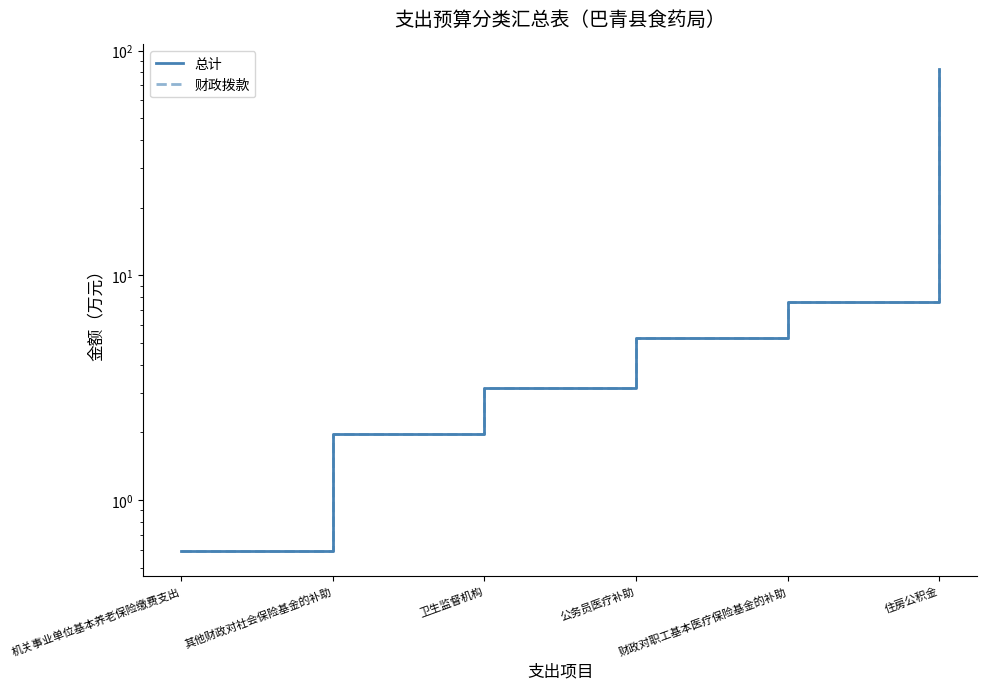

How many data points in 总计 are less than 5?

3